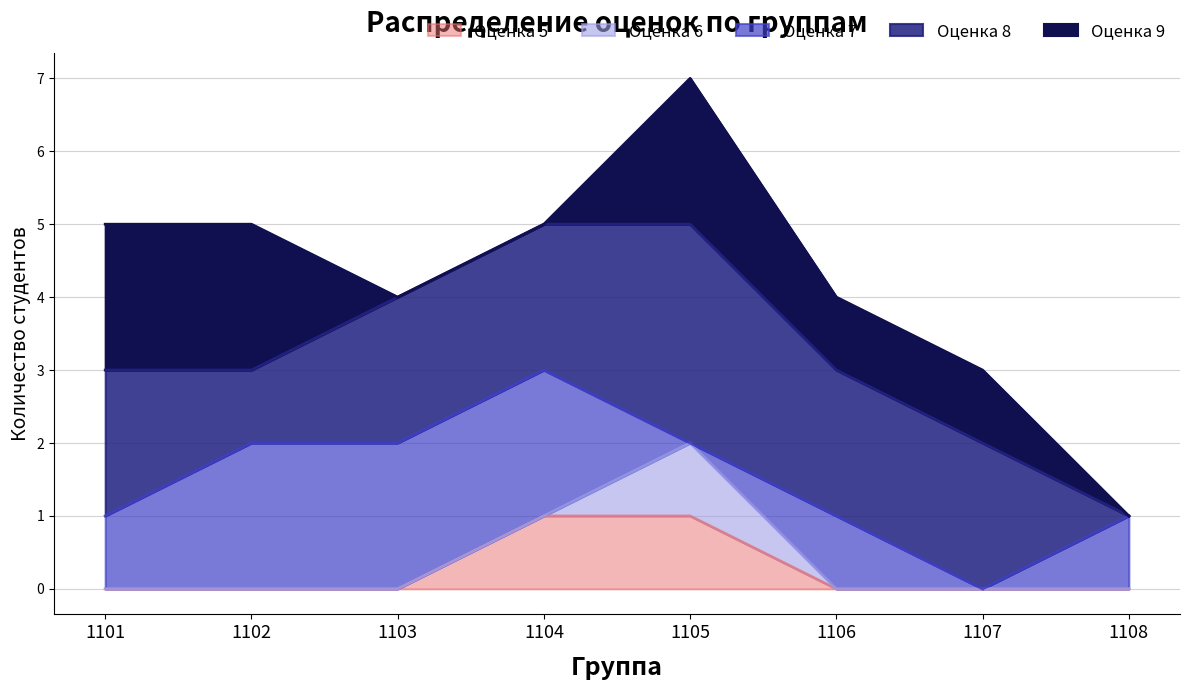

List the series in order of their peak value, highest first.

Оценка 9, Оценка 8, Оценка 7, Оценка 6, Оценка 5